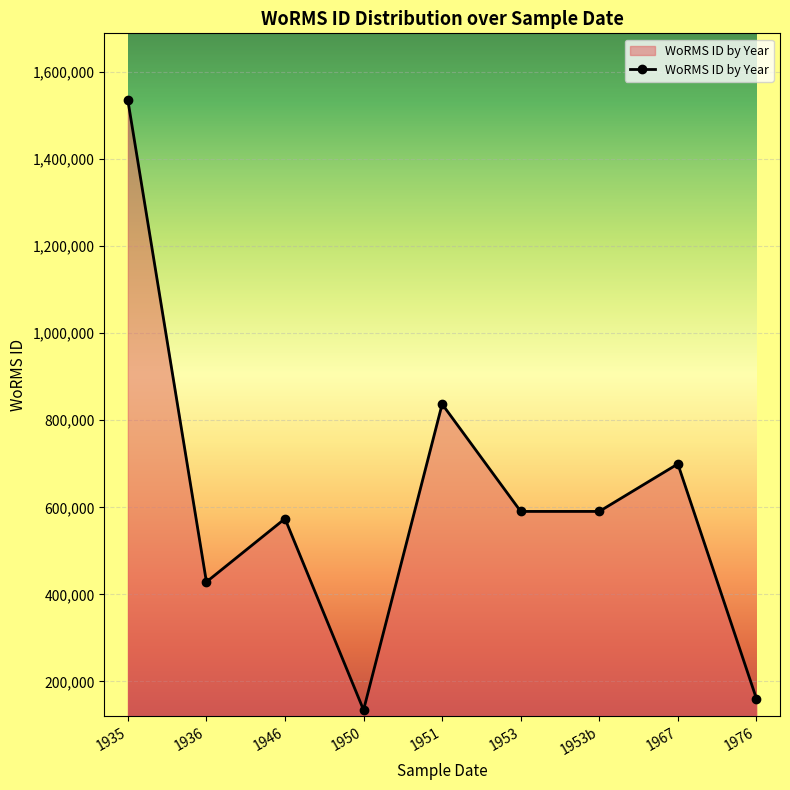

Which label corresponds to the largest value in the chart?

1935